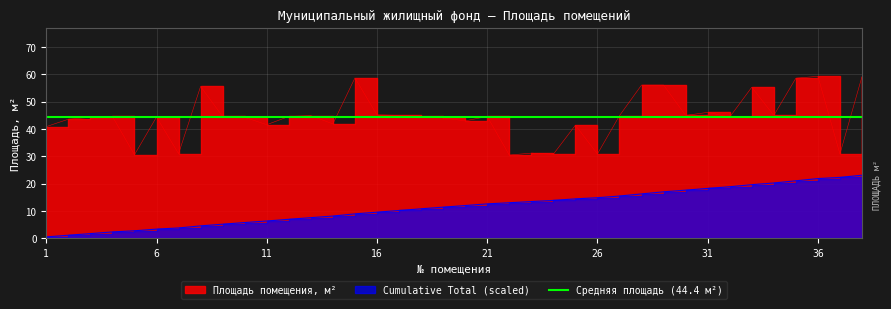

Is the value of Cumulative Total at 37 greater than the value of Площадь помещения, м² at 22?

No